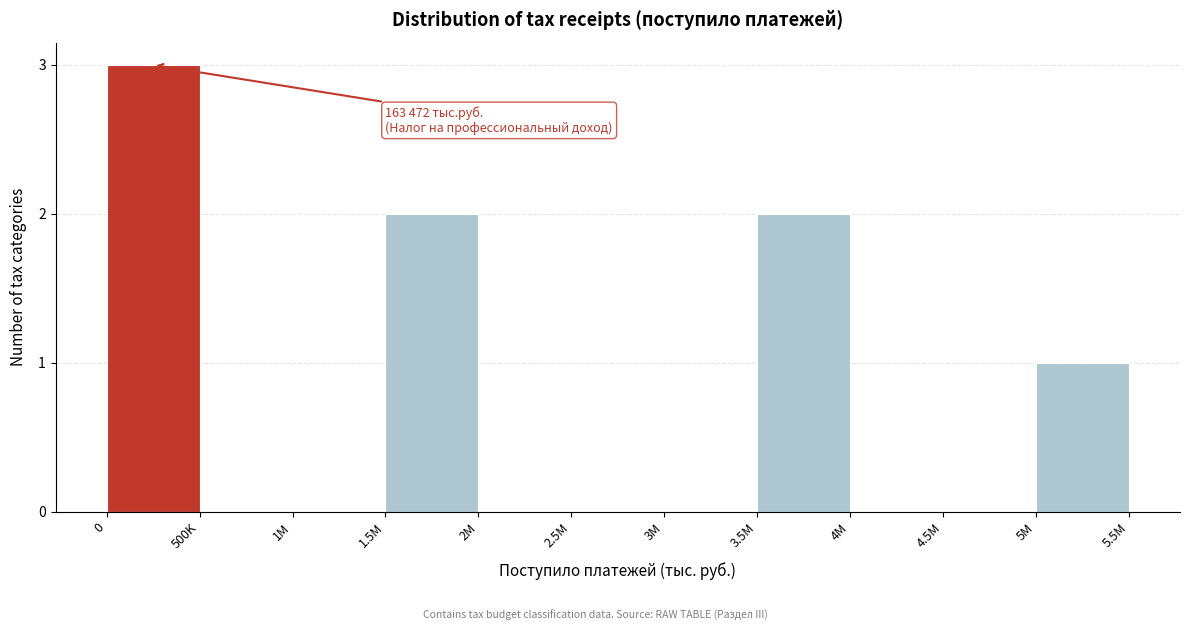

Reading right to left, what are all the values shown in this chart?

5M=1	4.5M=0	4M=0	3.5M=2	3M=0	2.5M=0	2M=0	1.5M=2	1M=0	500K=0	0=3